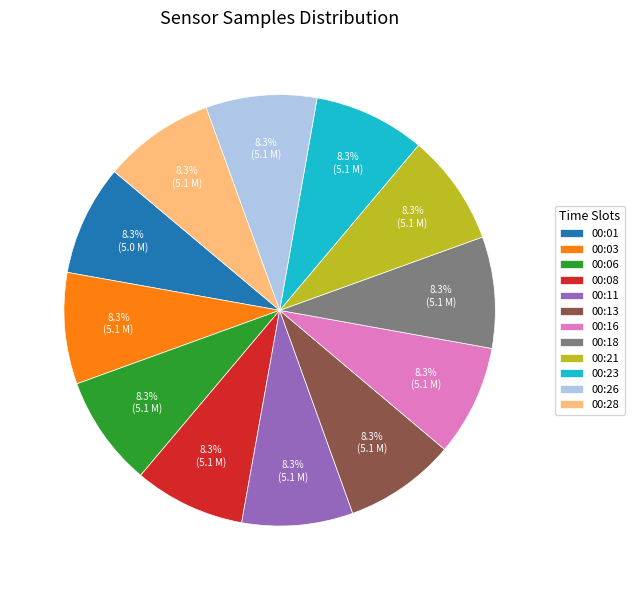

Does any single category account for the majority?

No